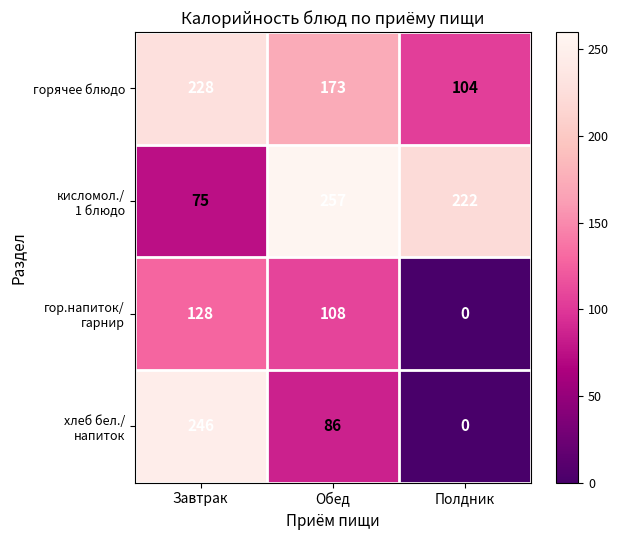

The value of горячее блюдо at Завтрак is 409. True or false?

False